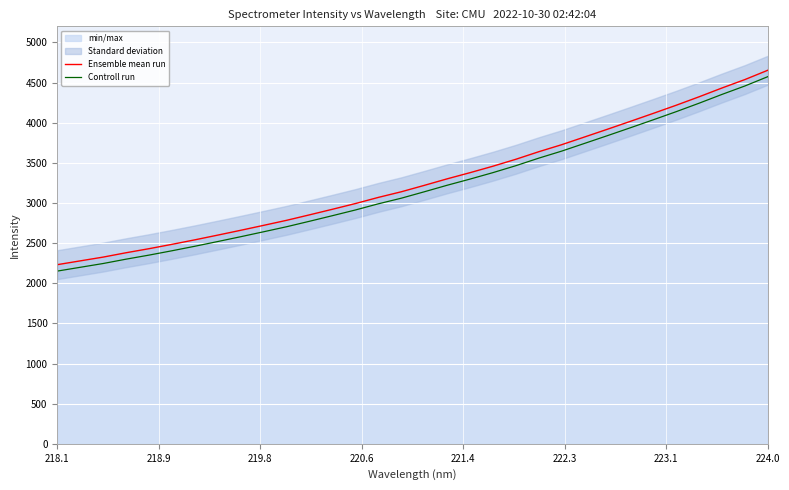

Which series has the largest total across all categories?

Ensemble mean run